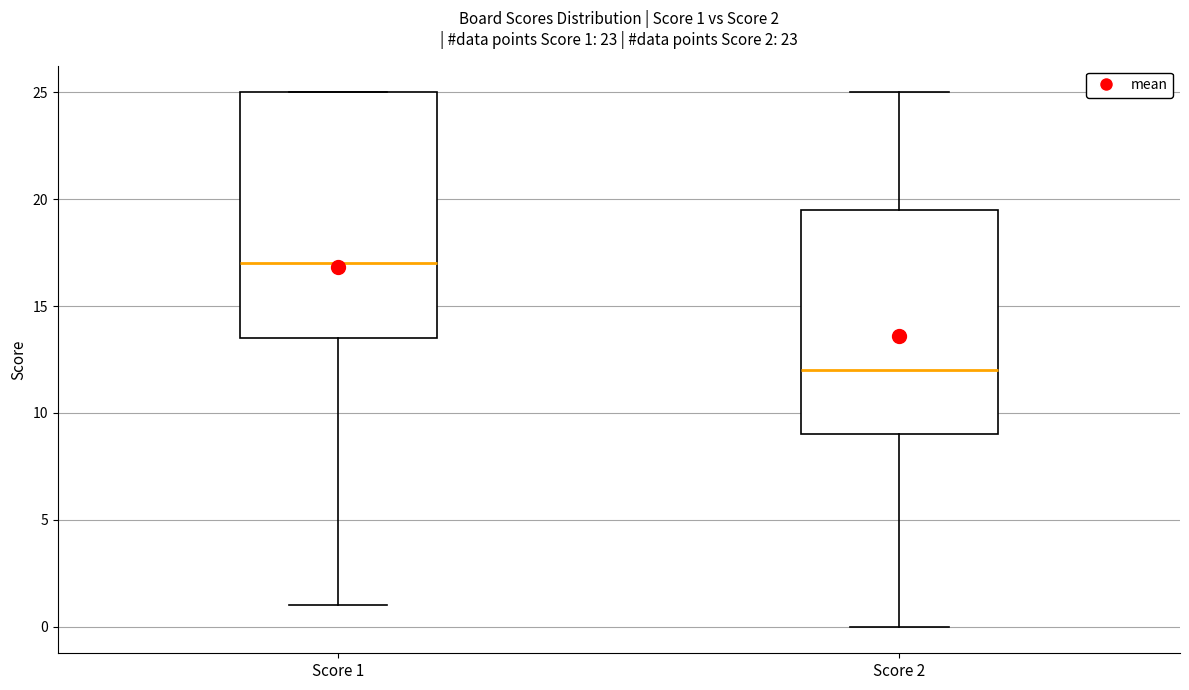

Which box's median line is the lowest?

Score 2